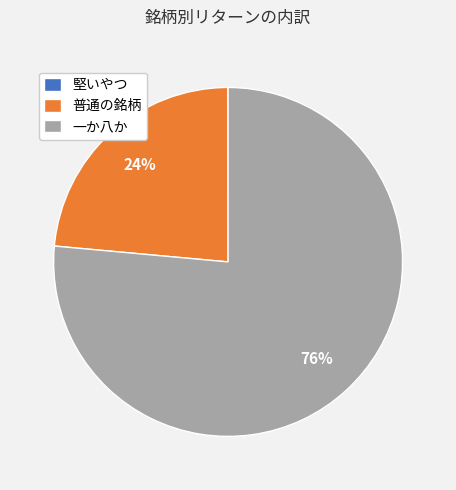

Is it true that 一か八か is 83% of the pie?

False